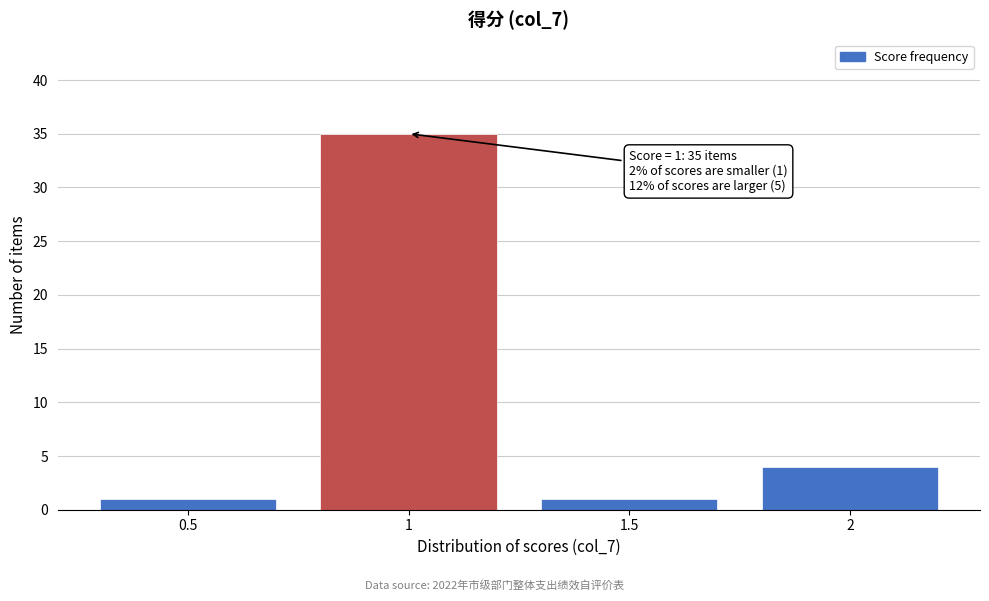

Reading left to right, list all the values displayed in this chart.

1	35	1	4